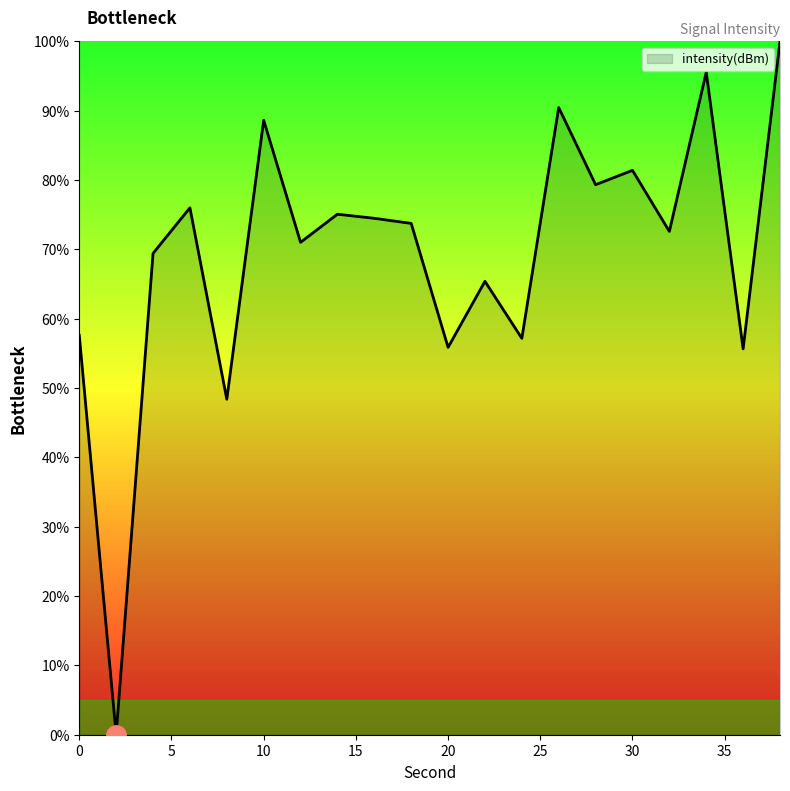

What is the difference between the second highest and second lowest values?

47.2